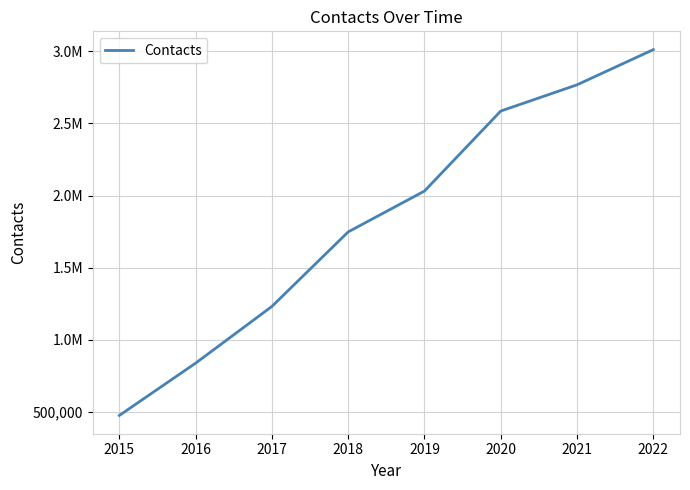

The value at 2022 is 1998245. True or false?

False